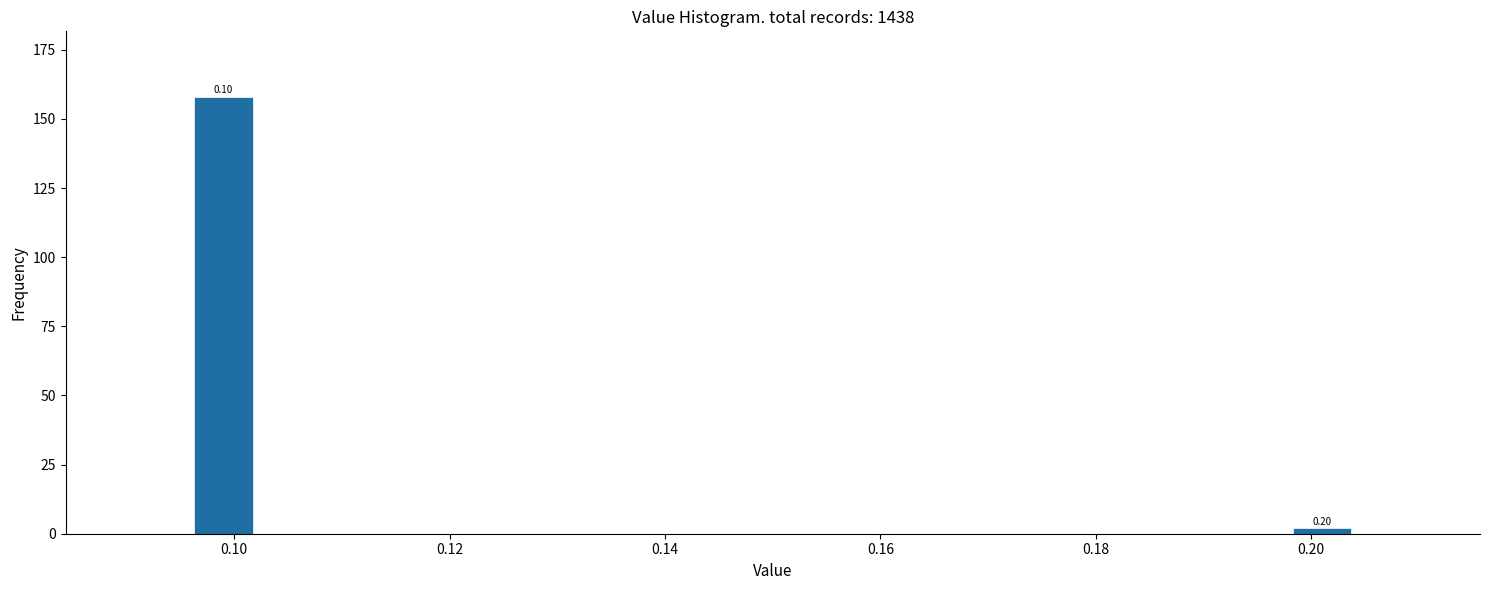

Read against the x-axis, roughly where is the centre of the tallest bar?

0.100